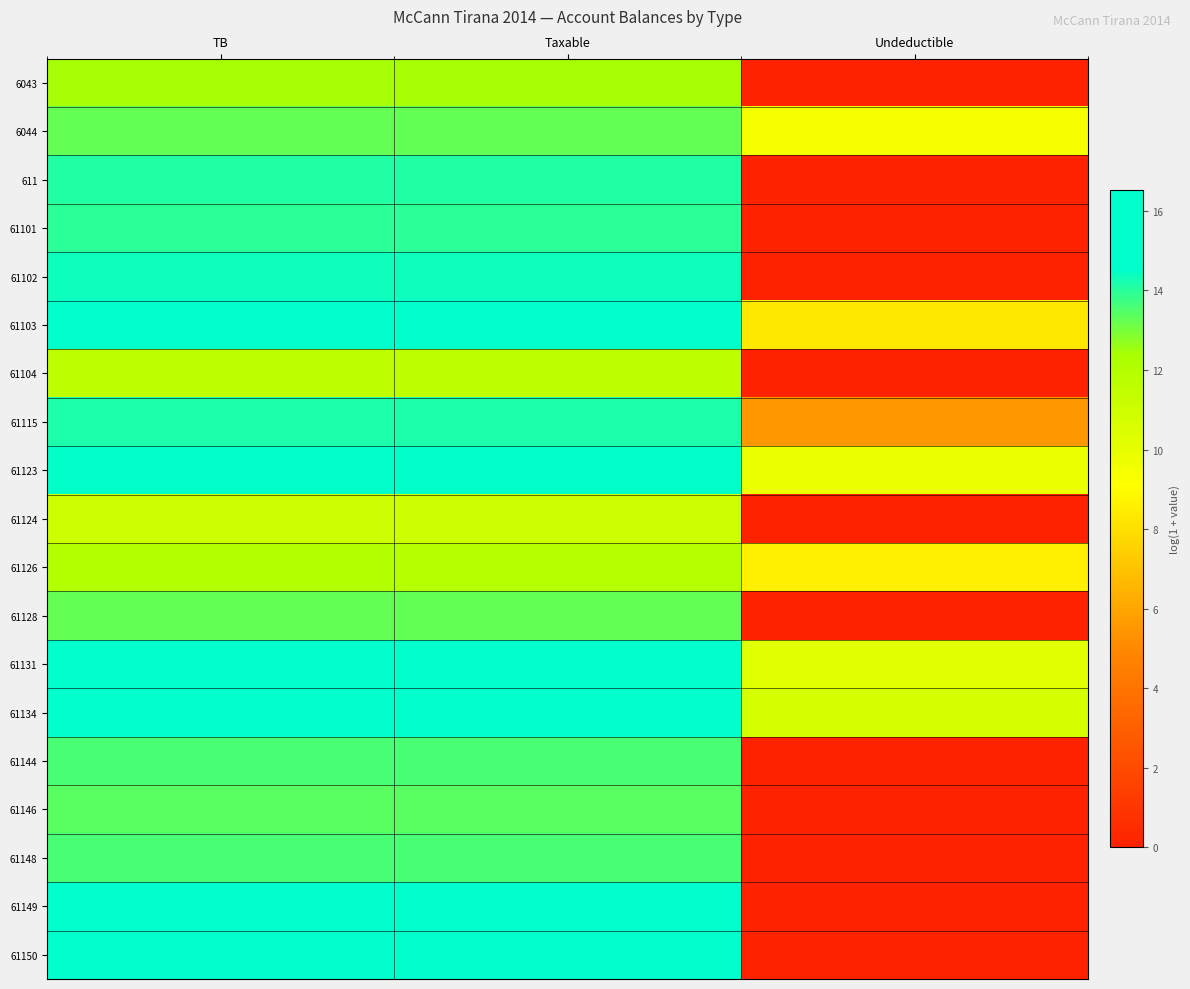

Reading right to left, what are all the values shown in this chart?

6043: Undeductible=0.0	Taxable=12.4	TB=12.4
6044: Undeductible=9.5	Taxable=13.3	TB=13.3
611: Undeductible=0.0	Taxable=14.1	TB=14.1
61101: Undeductible=0.0	Taxable=14.0	TB=14.0
61102: Undeductible=0.0	Taxable=14.4	TB=14.4
61103: Undeductible=8.3	Taxable=15.4	TB=15.4
61104: Undeductible=0.0	Taxable=11.6	TB=11.6
61115: Undeductible=5.5	Taxable=14.2	TB=14.2
61123: Undeductible=9.8	Taxable=14.5	TB=14.5
61124: Undeductible=0.0	Taxable=11.0	TB=11.0
61126: Undeductible=8.5	Taxable=12.0	TB=12.0
61128: Undeductible=0.0	Taxable=13.2	TB=13.2
61131: Undeductible=10.2	Taxable=15.1	TB=15.1
61134: Undeductible=10.7	Taxable=16.5	TB=16.5
61144: Undeductible=0.0	Taxable=13.6	TB=13.6
61146: Undeductible=0.0	Taxable=13.4	TB=13.4
61148: Undeductible=0.0	Taxable=13.6	TB=13.6
61149: Undeductible=0.0	Taxable=16.3	TB=16.3
61150: Undeductible=0.0	Taxable=16.3	TB=16.3